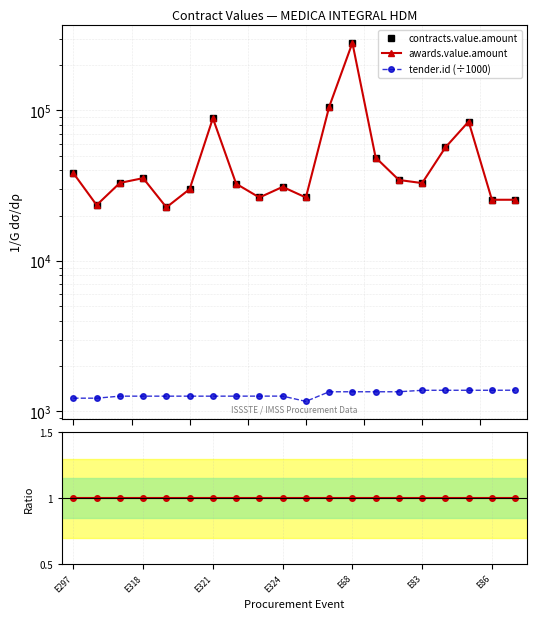

Is it true that awards.value.amount equals 34518.0 at 14?

True